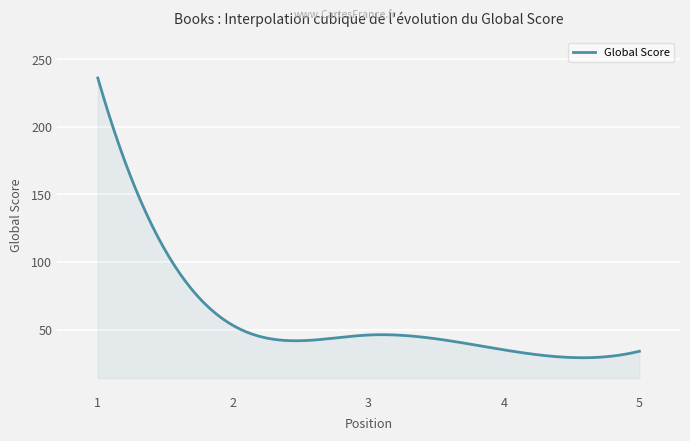

What is the difference between the maximum and minimum values?

206.8